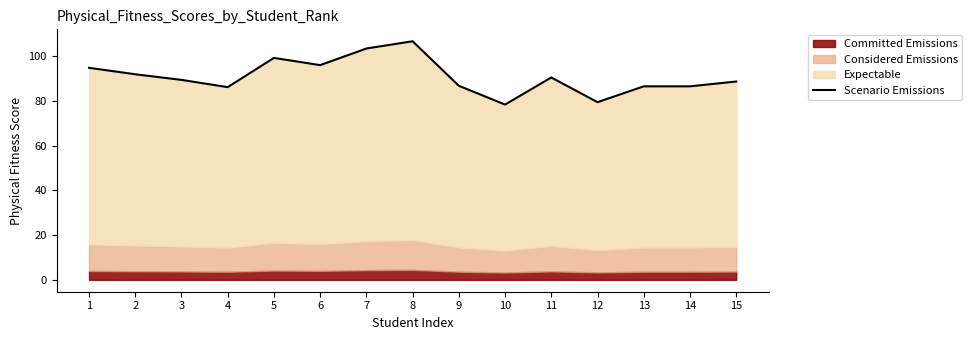

Where is the first local minimum?

4